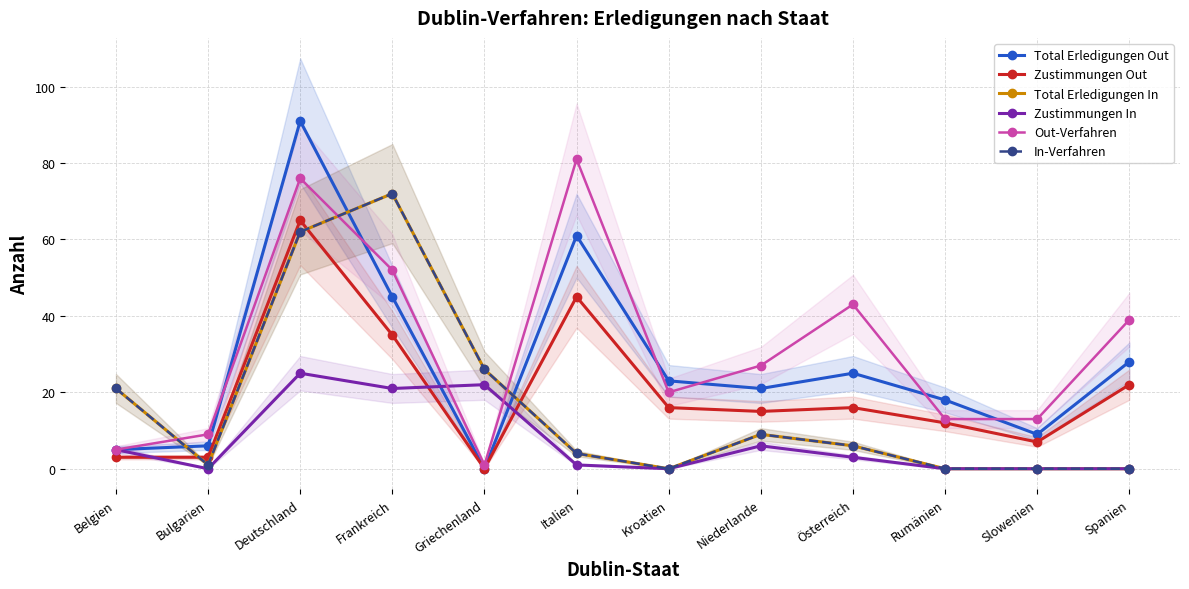

Where does the Total Erledigungen In series first go above 6?

Belgien